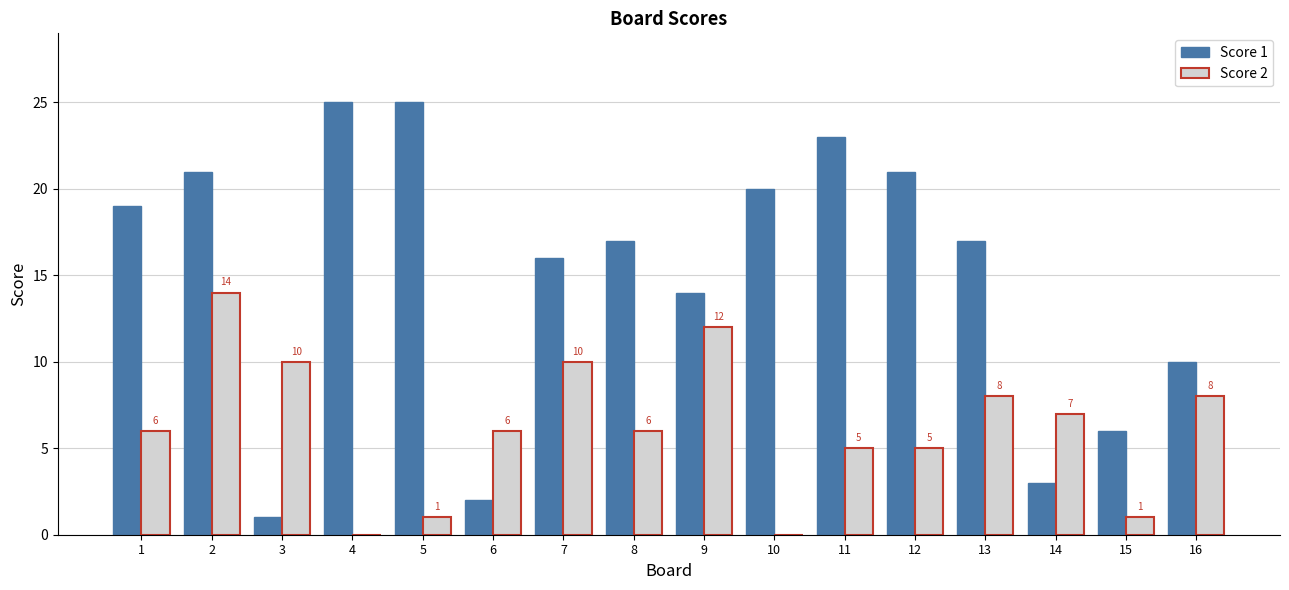

The value of Score 2 at 8 is 2. True or false?

False